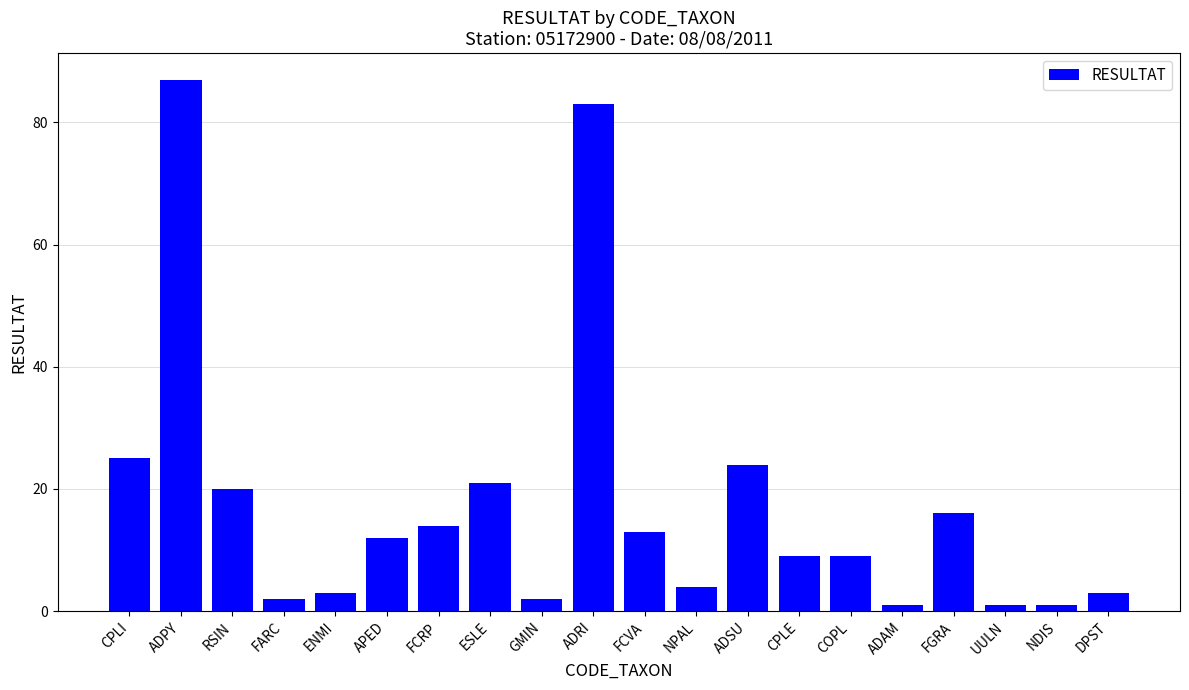

What is the label of the 11th bar from the left?

FCVA